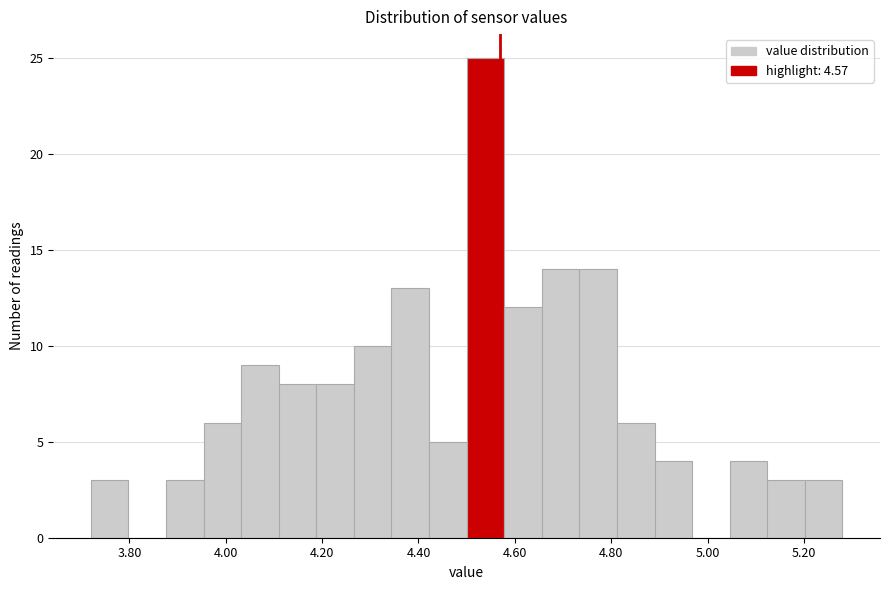

Read against the x-axis, roughly where is the centre of the tallest bar?

4.54